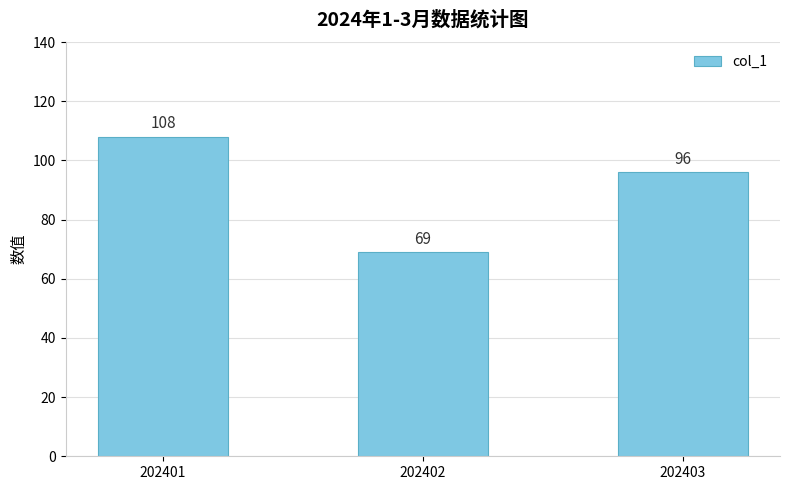

Reading right to left, what are all the values shown in this chart?

202403=96	202402=69	202401=108